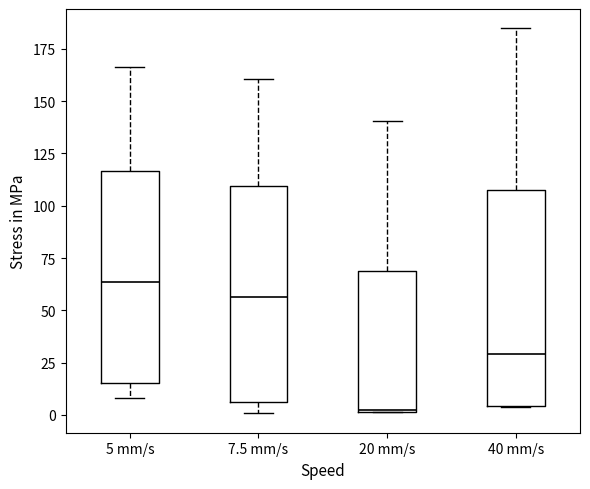

Which box's median line is the highest?

5 mm/s